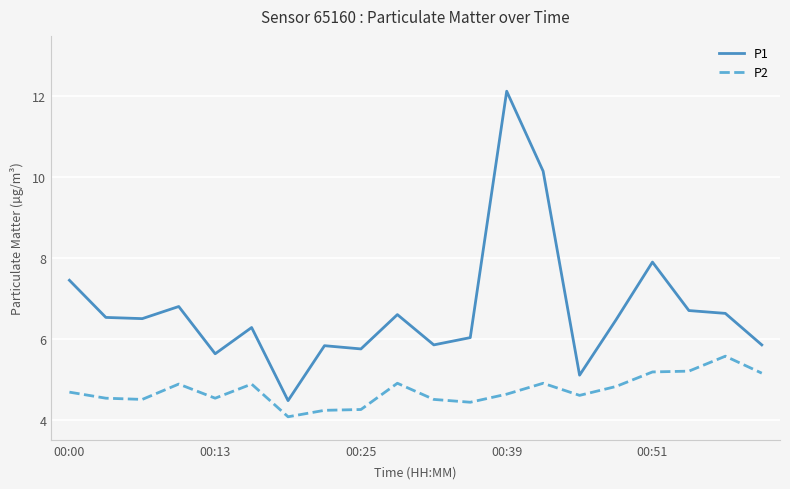

What is the difference between the maximum and minimum values in the P2 series?

1.5